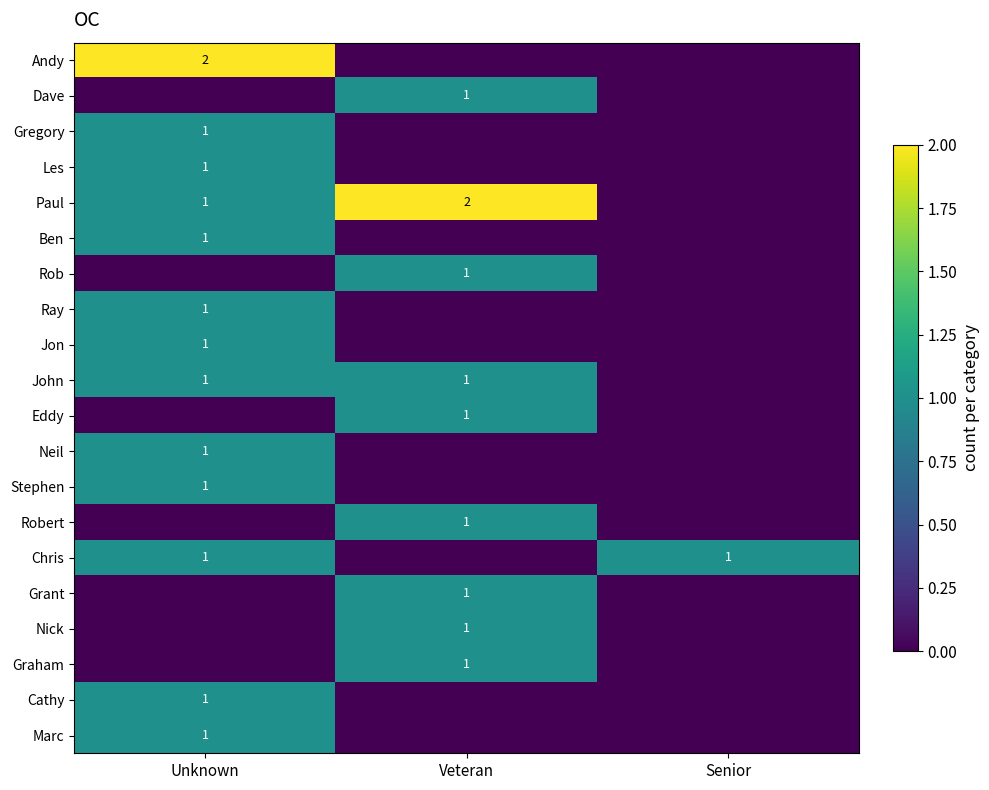

Is it true that Robert equals 1 at Veteran?

True